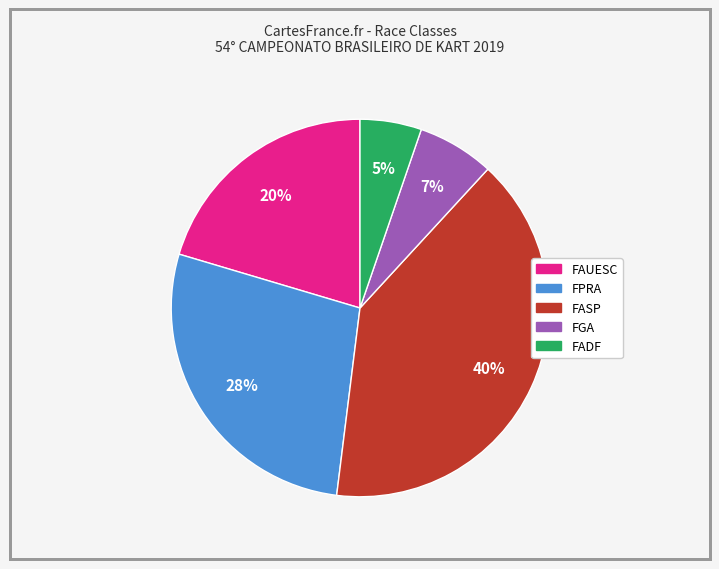

Count the number of slices in the pie.

5